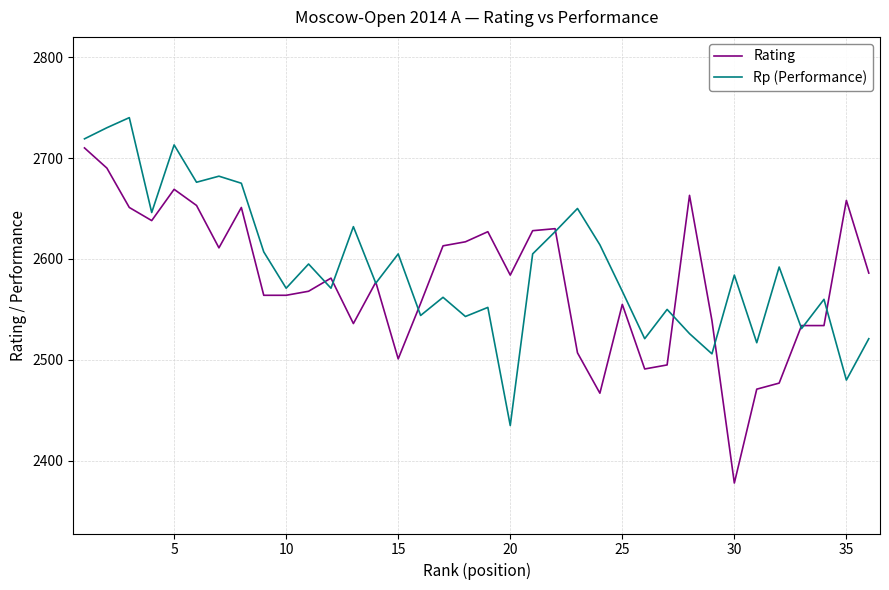

List the series in order of their overall mean, lowest first.

Rating, Rp (Performance)